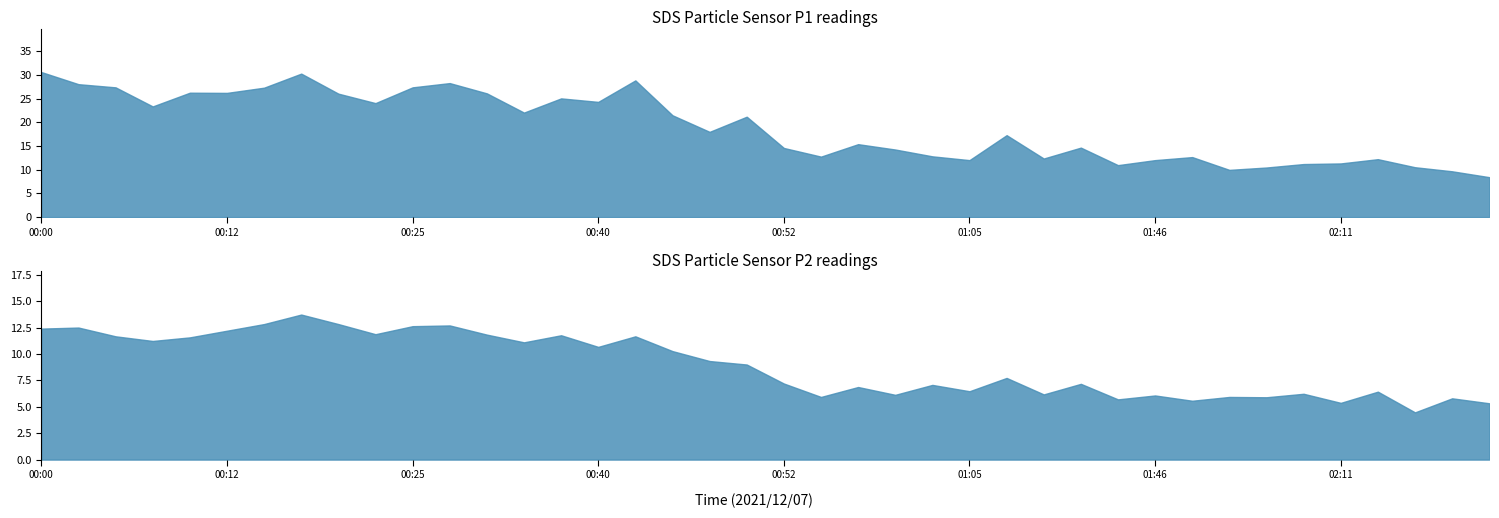

What is the label of the 1st point from the right?

02:24